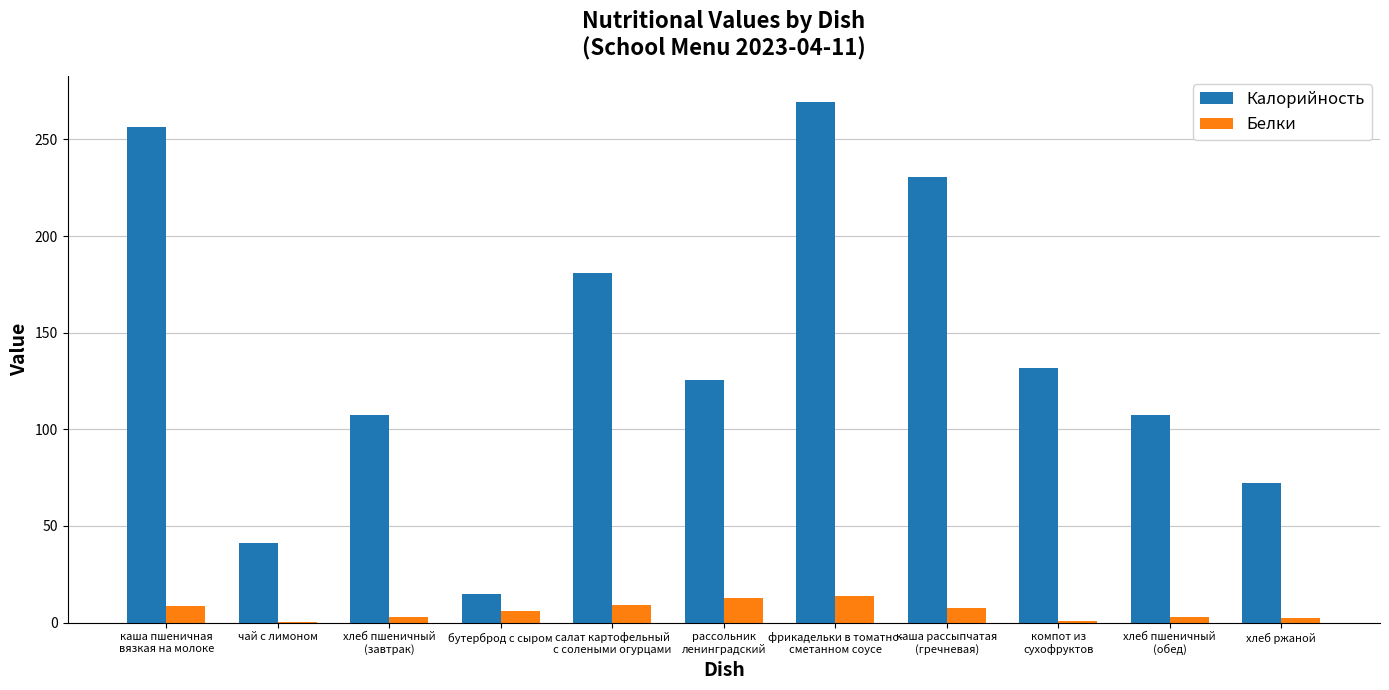

Where is Калорийность nearest to the value 142?

компот из
сухофруктов